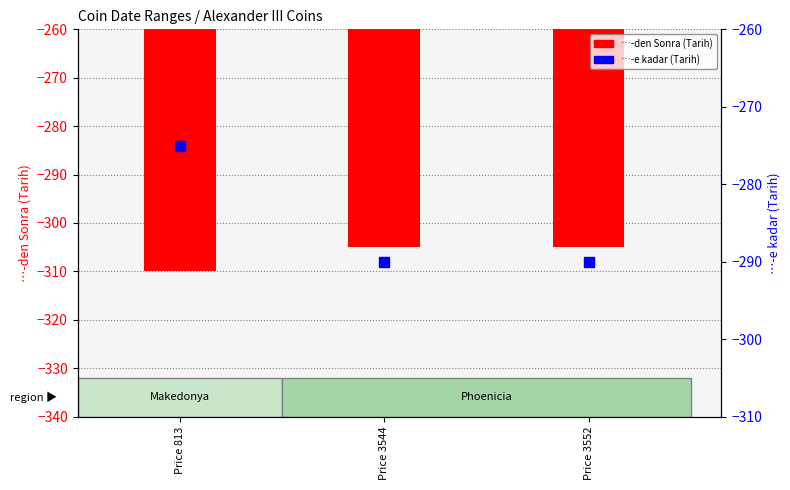

At how many categories does at least one series exceed -296?

3